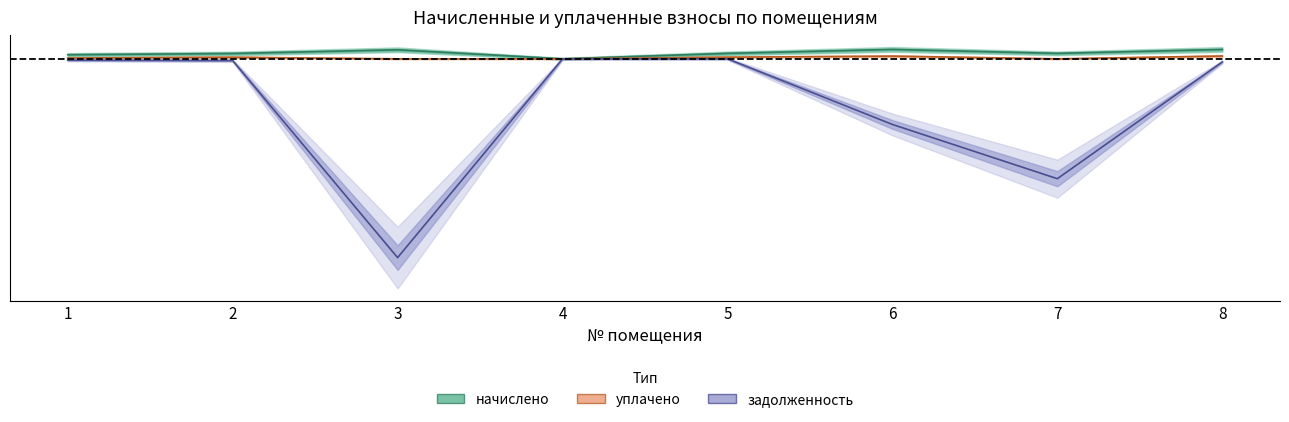

Between 3 and 4, which series saw the biggest shift?

задолженность